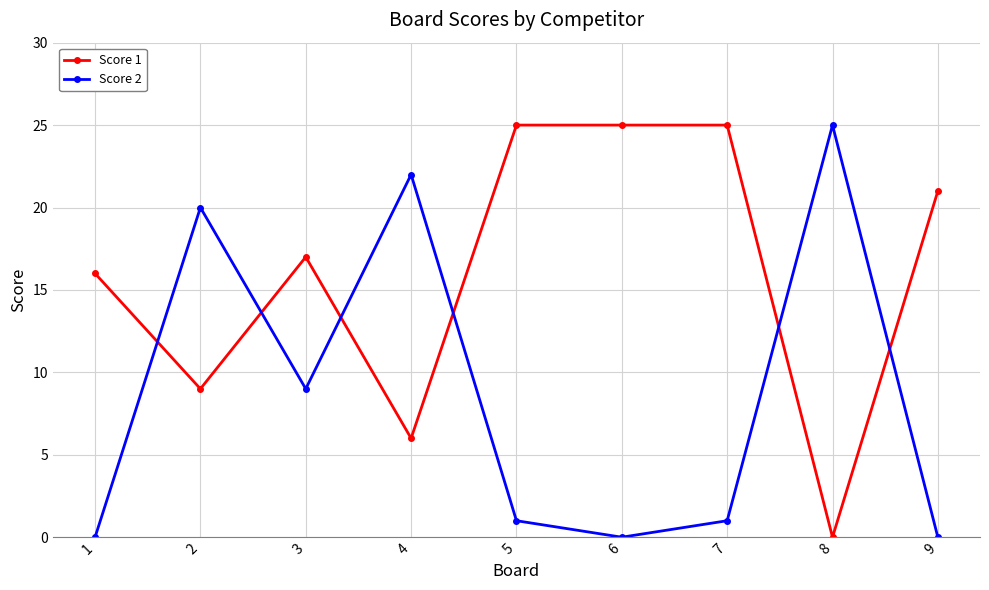

What is the maximum value for Score 2?

25